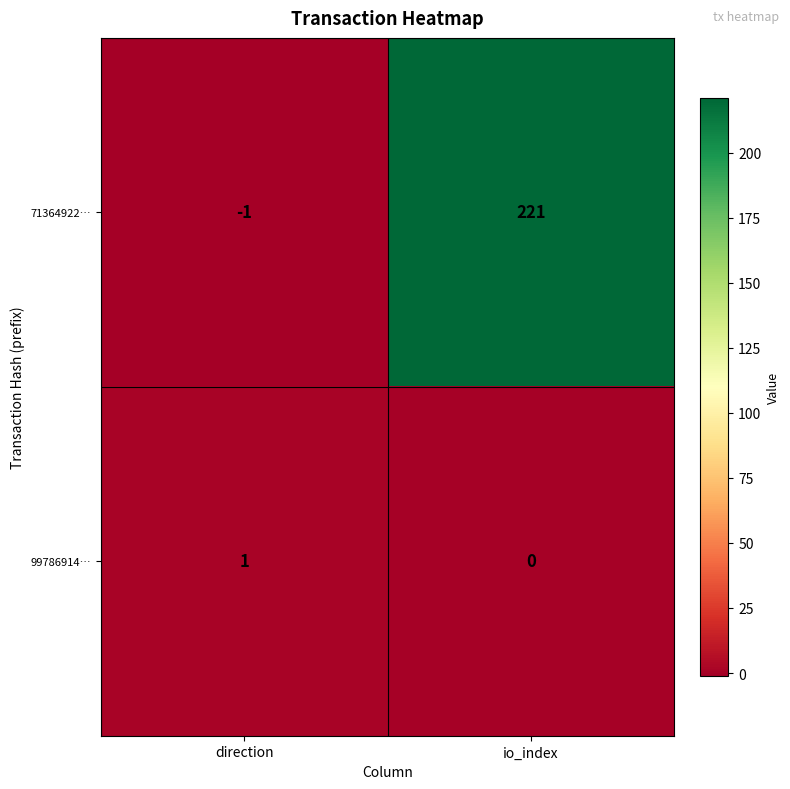

Between direction and io_index, which series saw the biggest shift?

71364922…